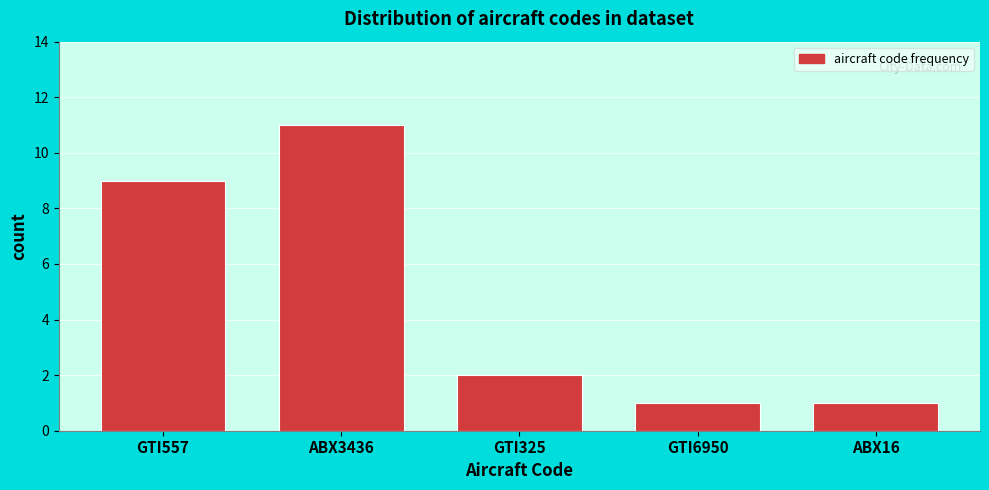

Reading left to right, list all the values displayed in this chart.

GTI557=9	ABX3436=11	GTI325=2	GTI6950=1	ABX16=1